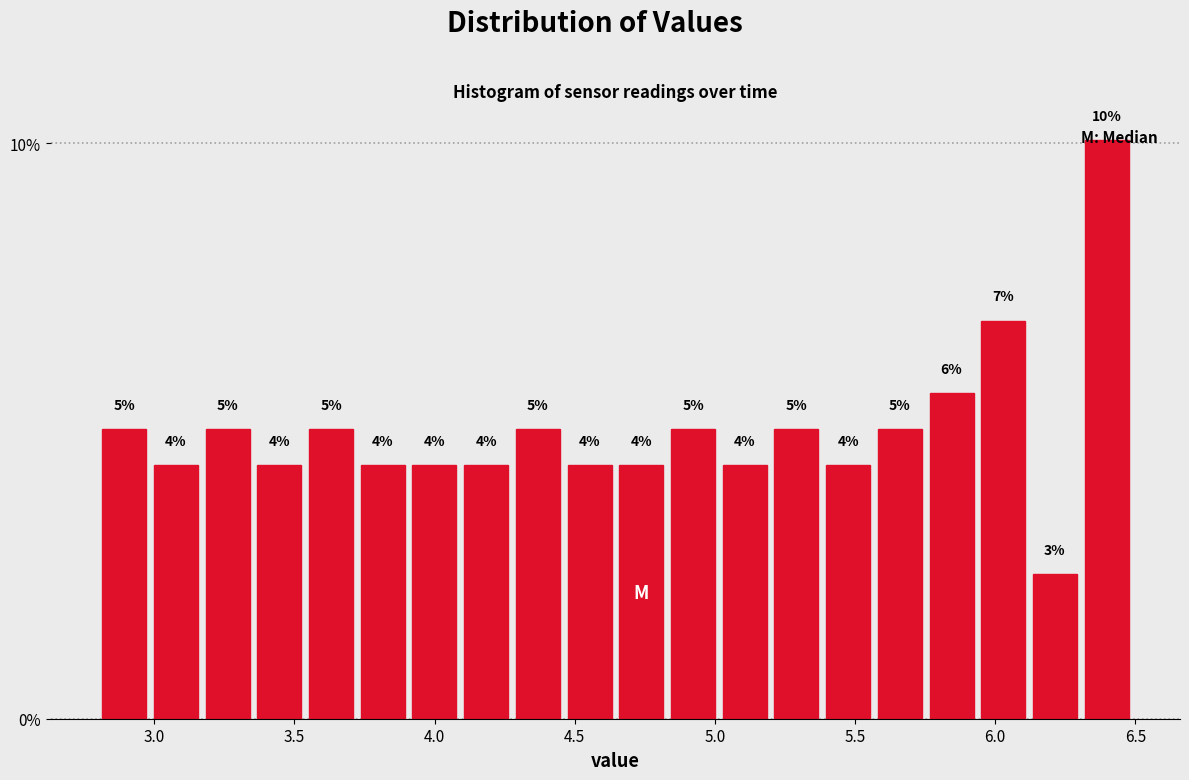

Around what value on the x-axis is the tallest bar? Give the approximate position of its centre, as read against the axis.

6.40